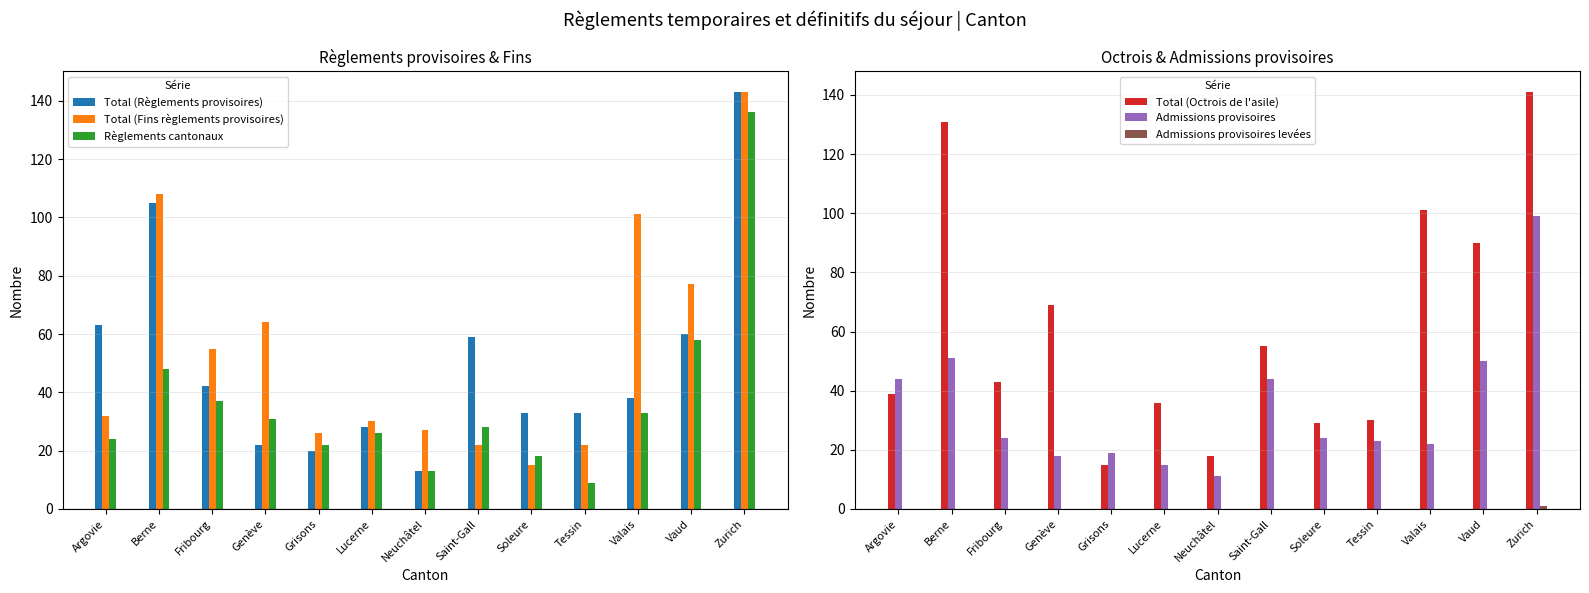

What is the label of the 12th bar from the left?

Vaud